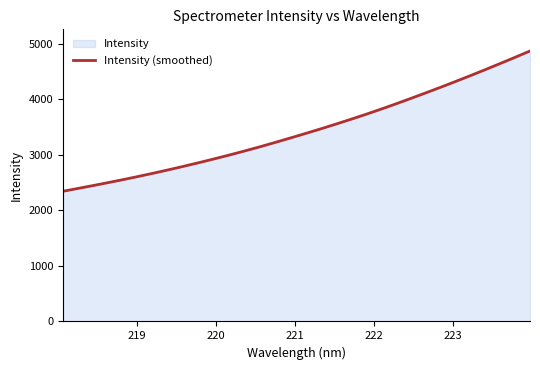

What is the minimum value for Intensity (smoothed)?

2342.2